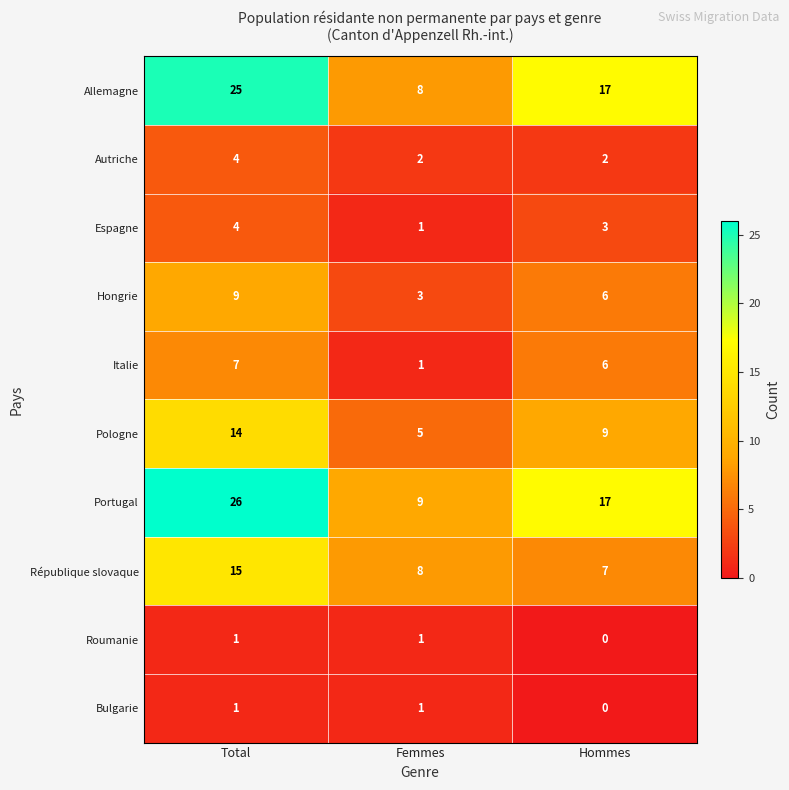

At how many categories does at least one series exceed 5?

3